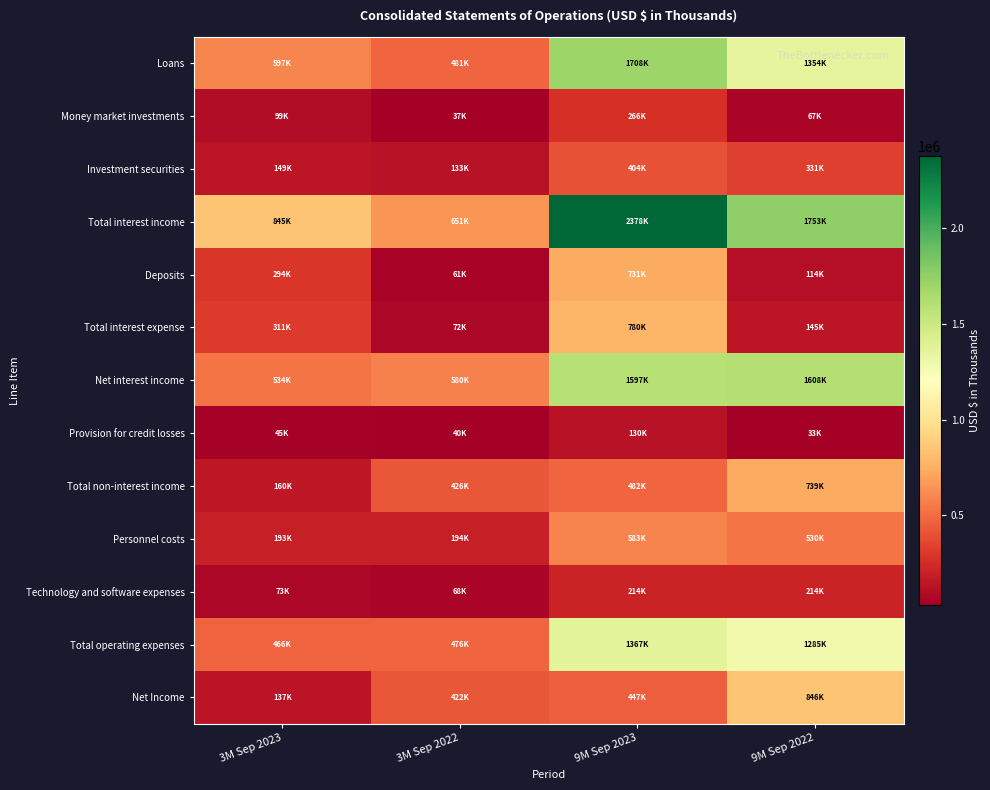

Which label corresponds to the largest value in the chart?

9M Sep 2023